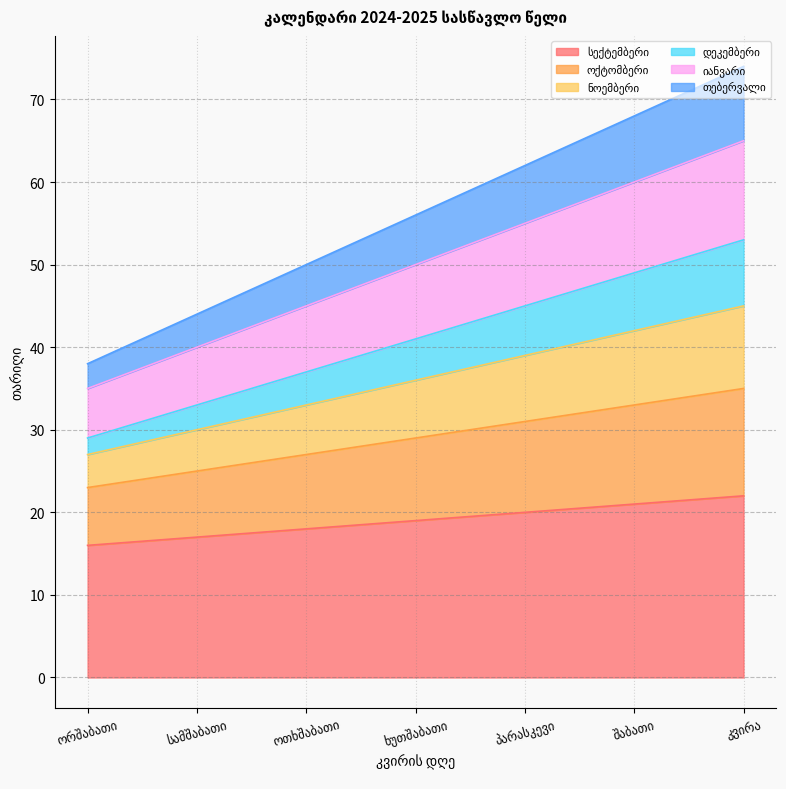

What is the approximate value of იანვარი at შაბათი?

60